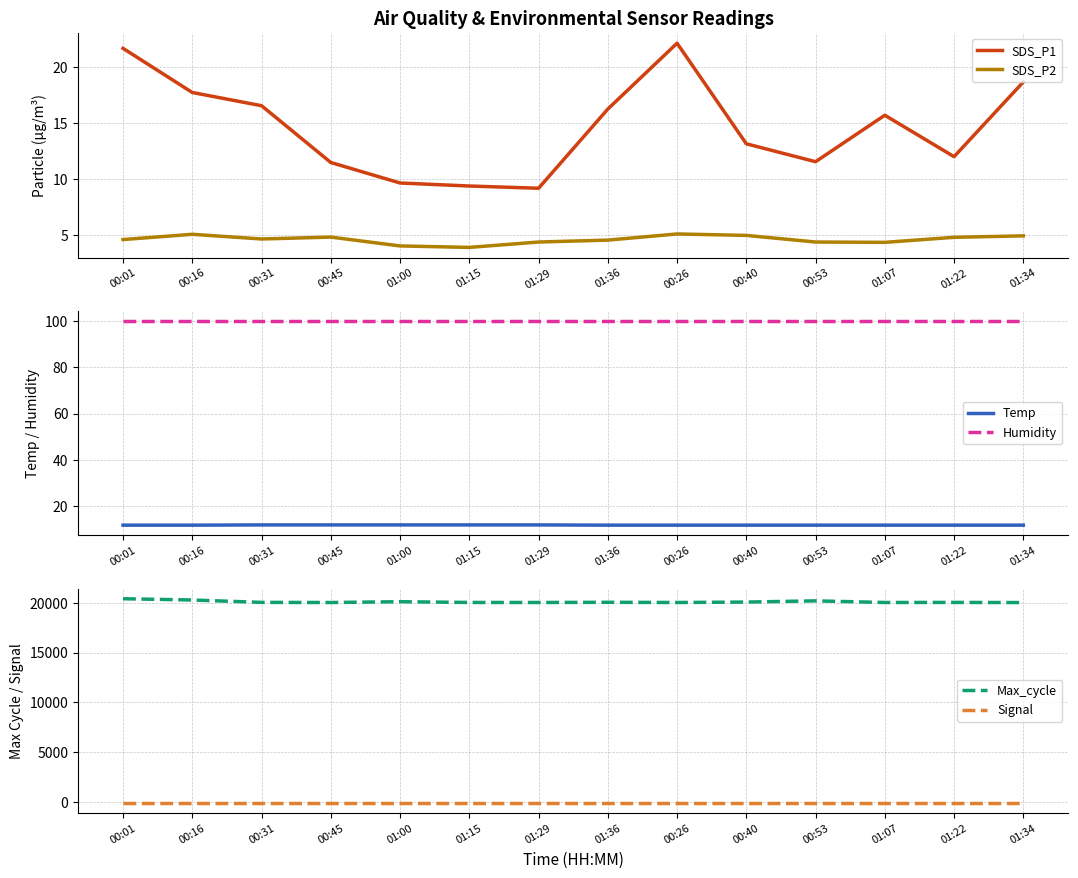

What value does the Max_cycle series have at 01:22?

20034